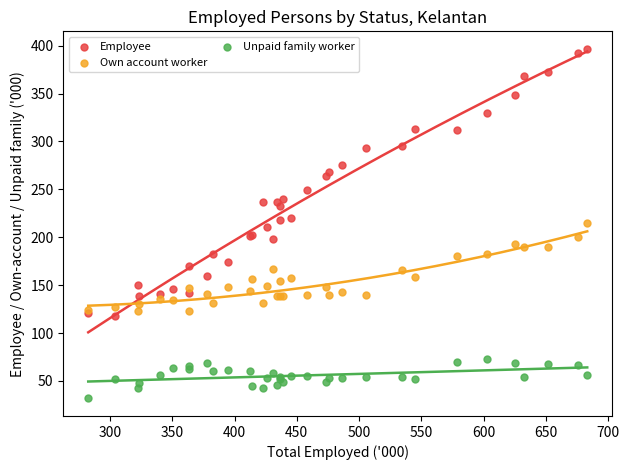

Which series has the widest spread of Y values?

Employee